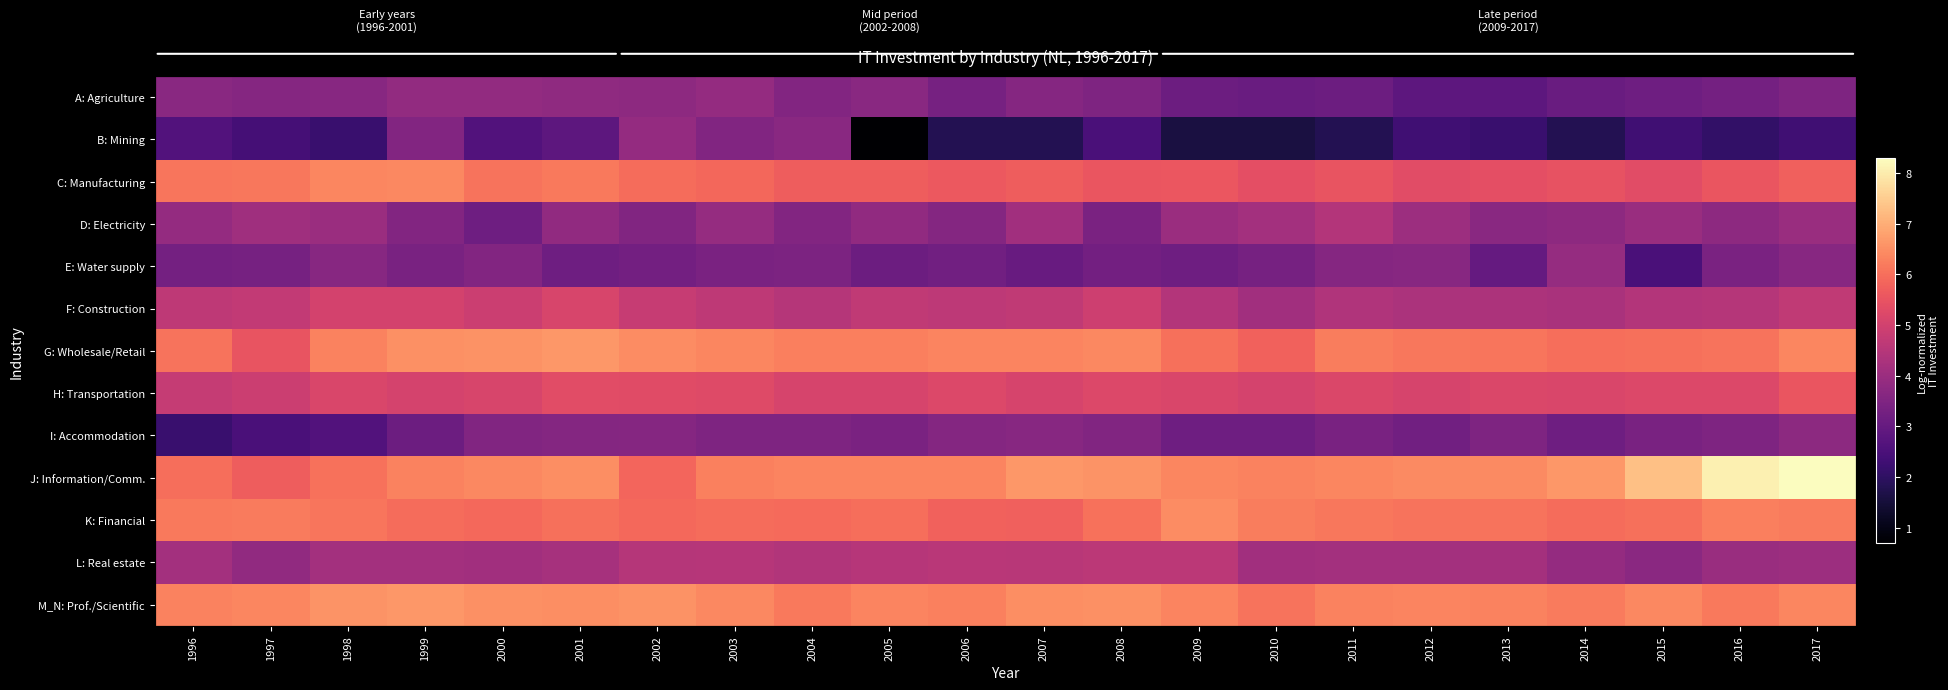

True or false: E: Water supply has a value of 3.3 at 2010.

True